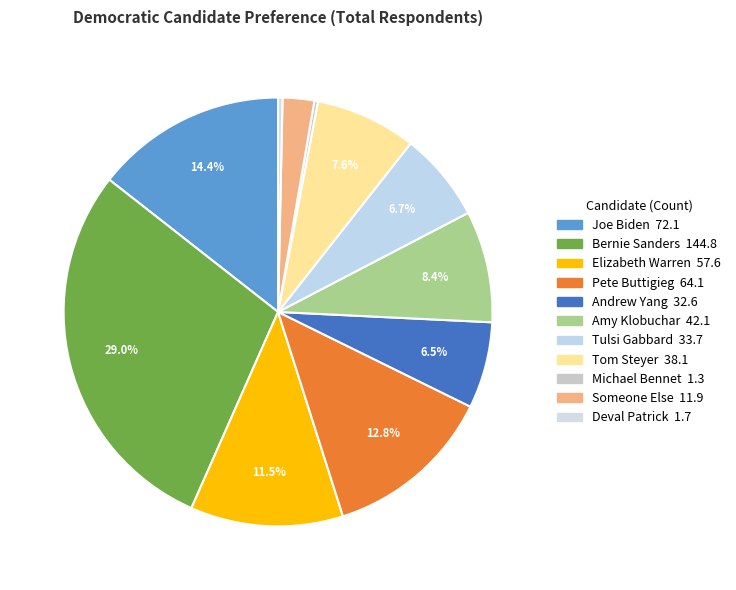

What portion of the pie excludes Tom Steyer?

92.4%